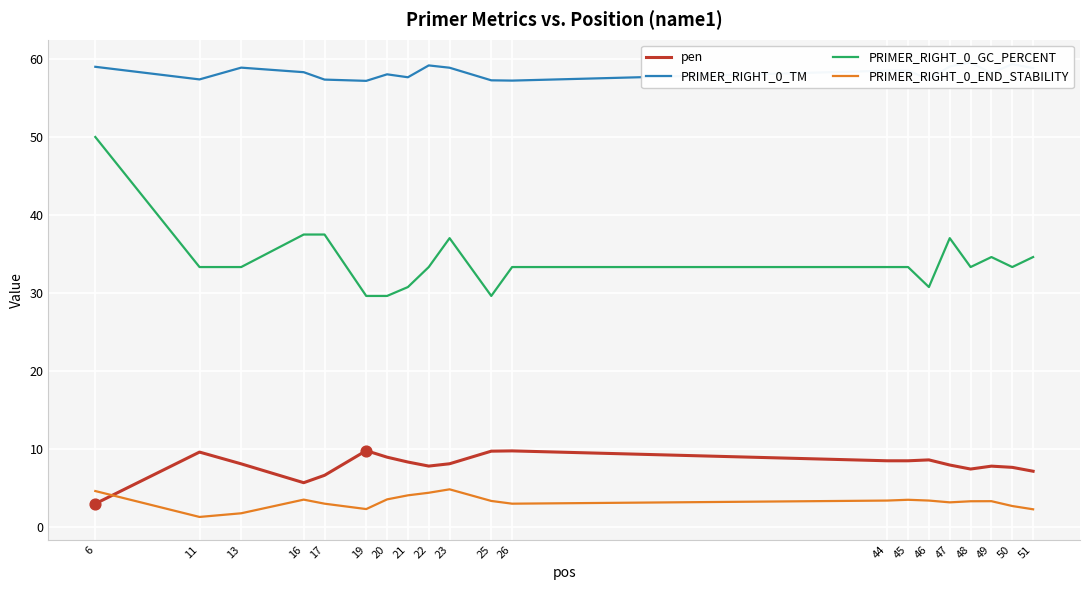

Which series reaches the minimum Y coordinate?

PRIMER_RIGHT_0_END_STABILITY